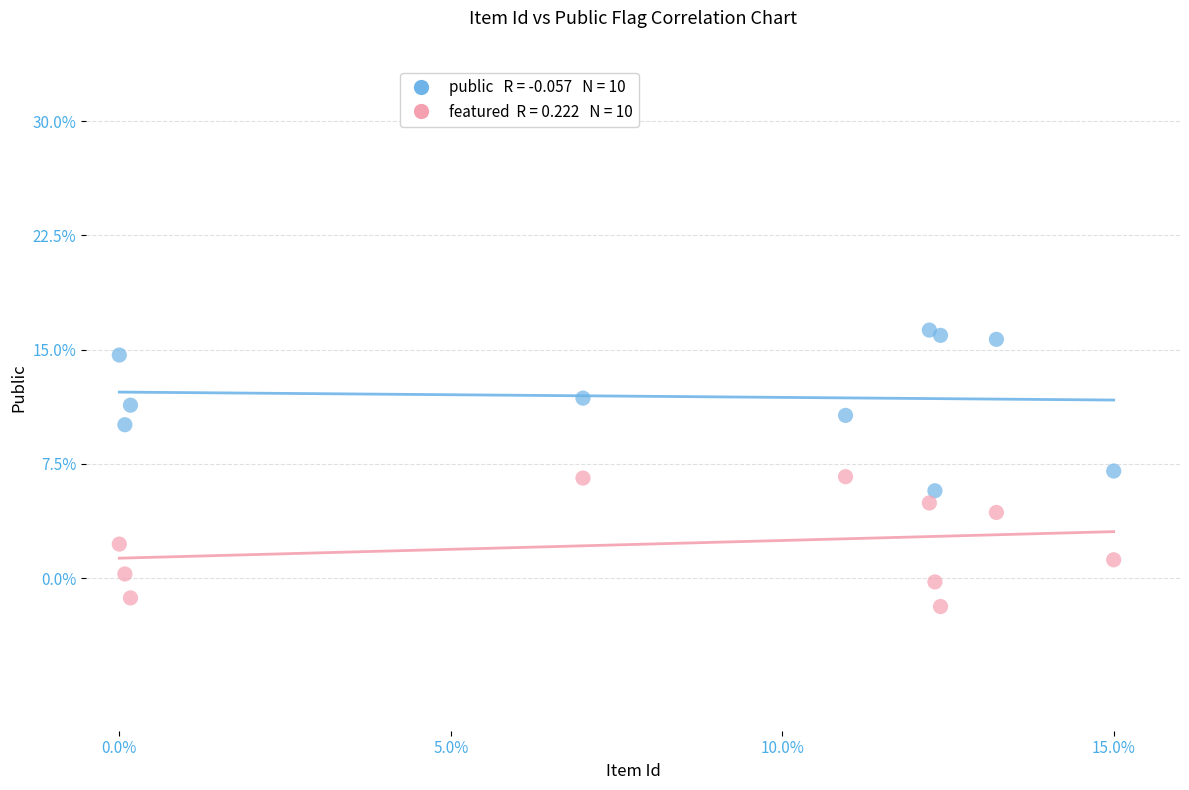

Across all data points, what is the range of X values (max minus min)?

15.0